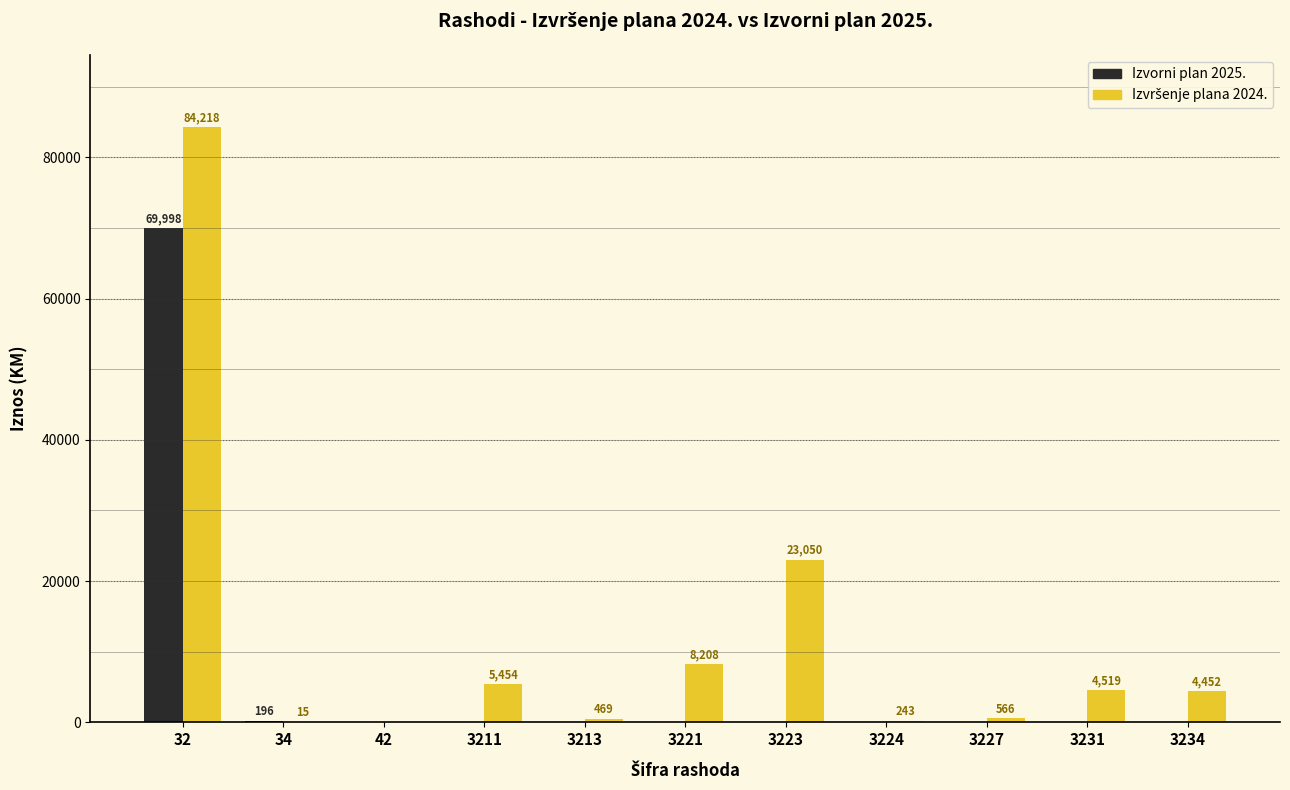

True or false: Izvorni plan 2025. has a value of 0.0 at 42.

True